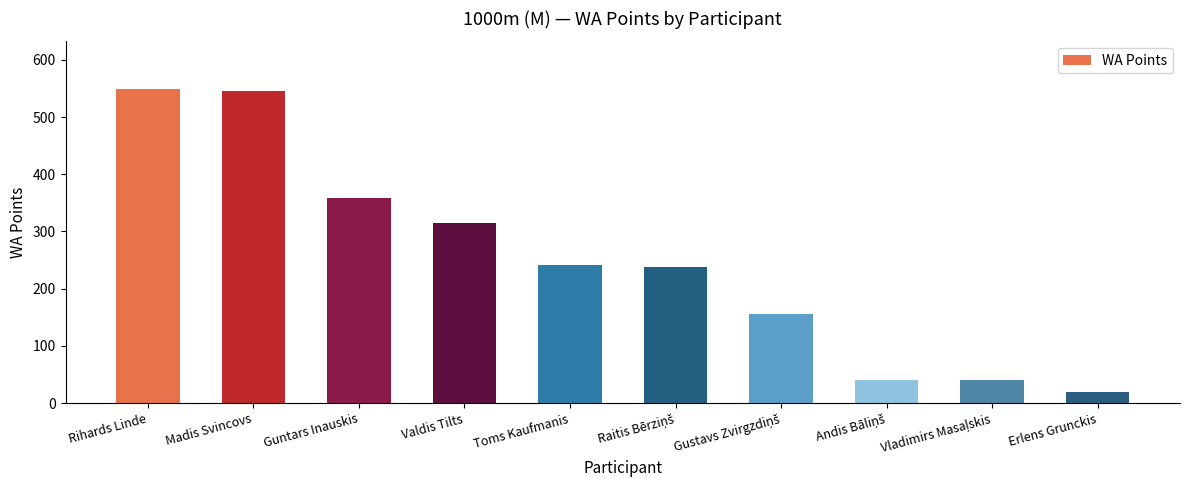

True or false: the data shows 358 at Guntars Inauskis.

True